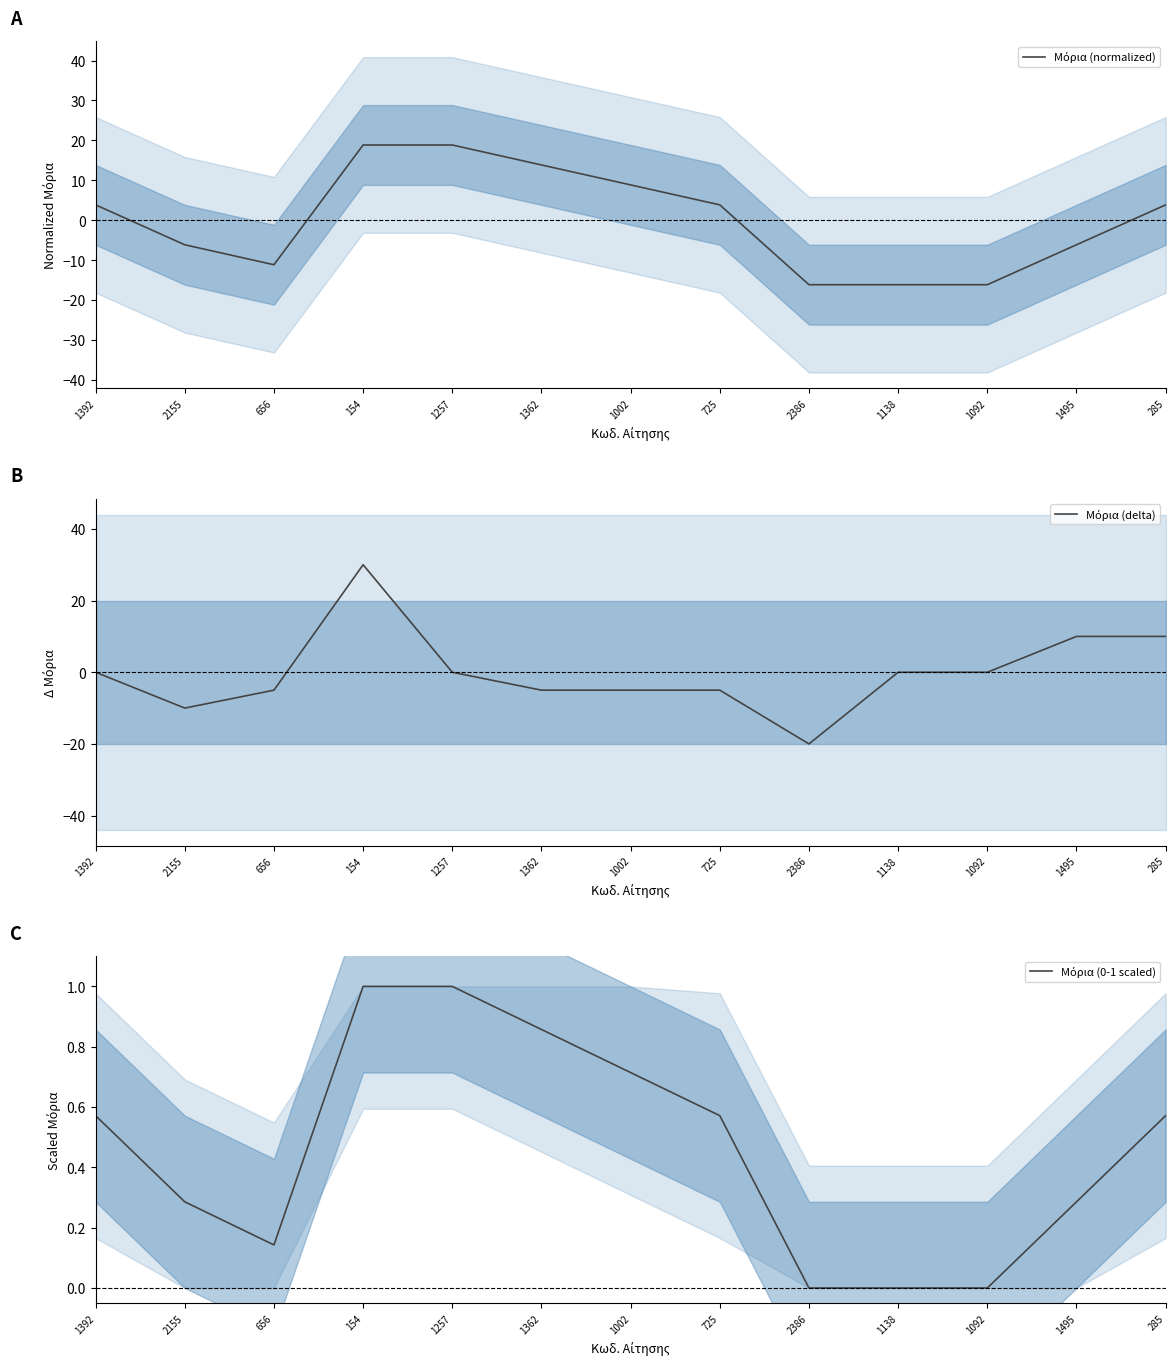

How many data points in Μόρια (delta) are above 0?

3